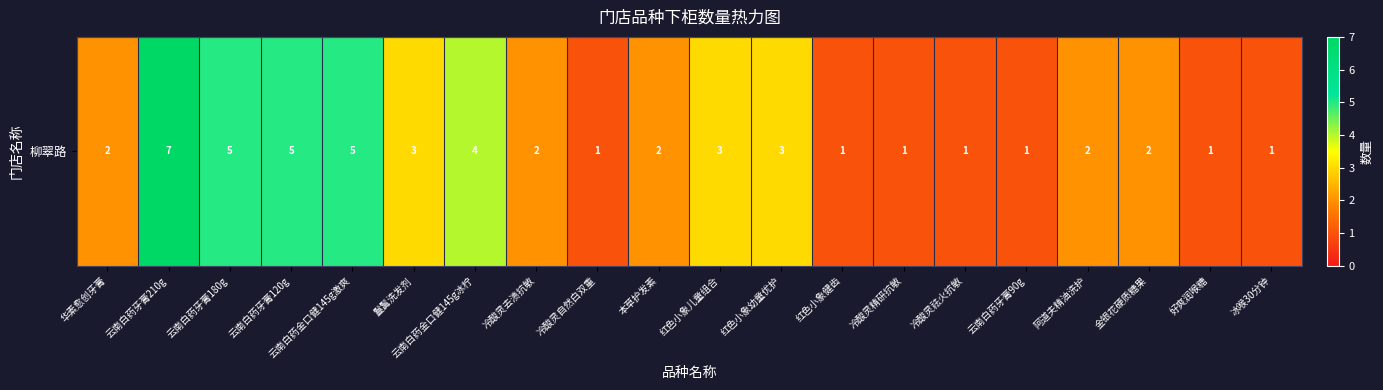

Which category has the highest value across all series?

云南白药牙膏210g